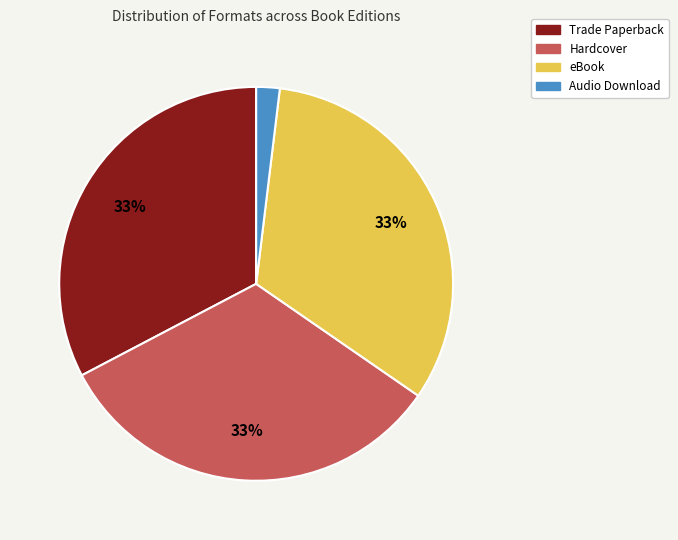

To the nearest percent, what is the combined percentage of Audio Download and eBook?

35%